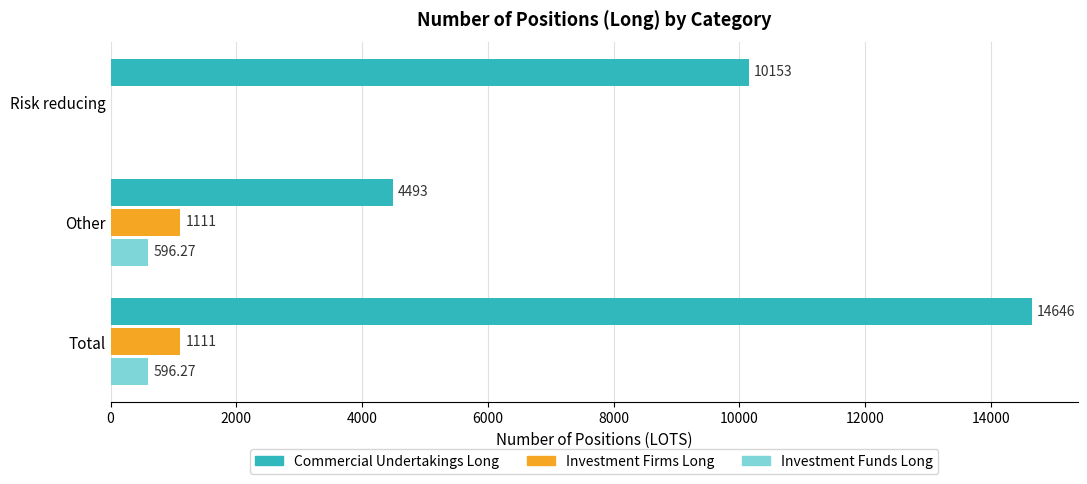

At which label is Commercial Undertakings Long closest to 9569?

Risk reducing